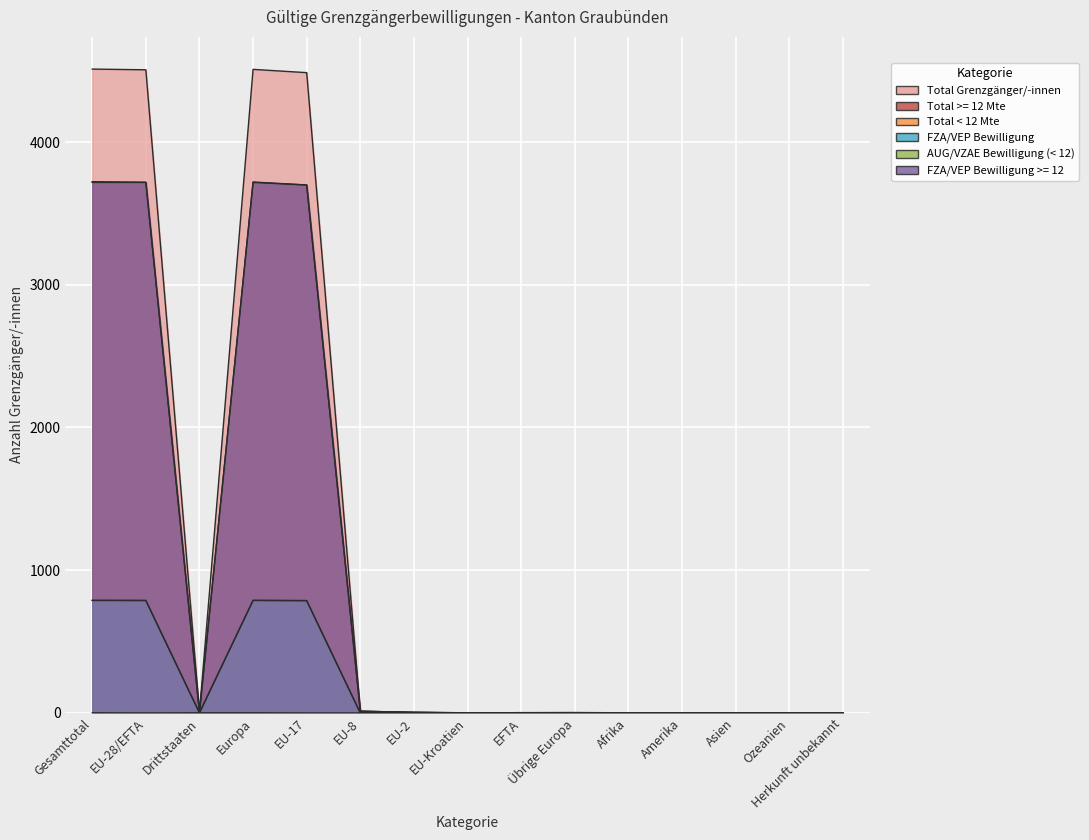

Reading right to left, transcribe all the data shown in this chart.

Total Grenzgänger/-innen: 0	0	0	1	1	3	2	1	5	12	4486	4509	5	4506	4511
Total >= 12 Mte: 0	0	0	1	1	2	2	1	4	12	3699	3720	4	3718	3722
Total < 12 Mte: 0	0	0	0	0	1	0	0	1	0	787	789	1	788	789
FZA/VEP Bewilligung: 0	0	0	0	0	0	0	0	1	0	787	788	0	788	788
AUG/VZAE Bewilligung (< 12): 0	0	0	0	0	1	0	0	0	0	0	1	1	0	1
FZA/VEP Bewilligung >= 12: 0	0	0	0	0	0	2	0	4	12	3699	3717	0	3717	3717